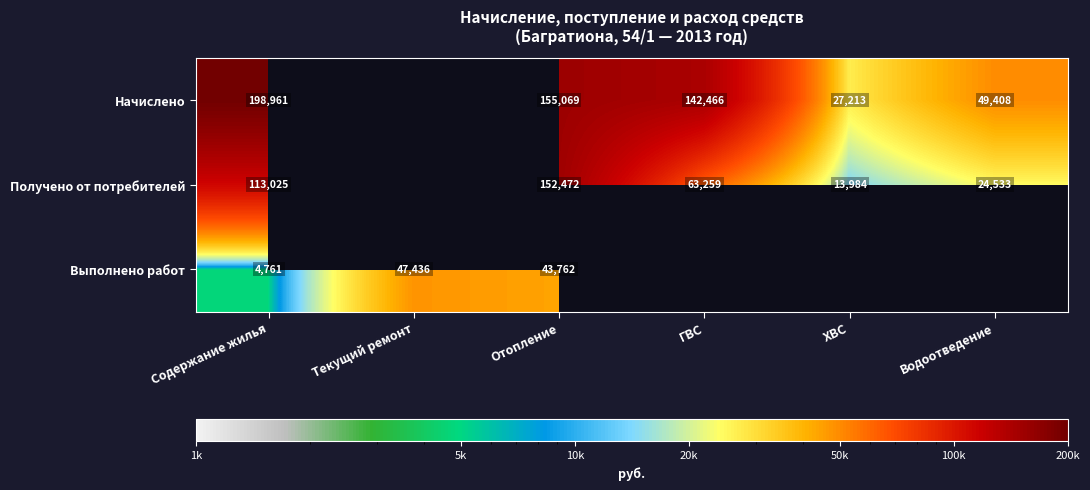

At how many categories does at least one series exceed 24788?

6